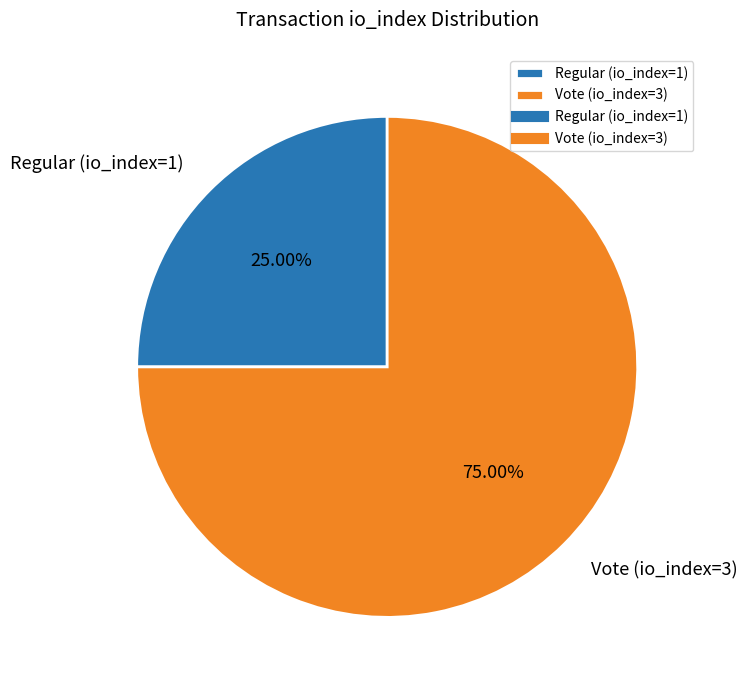

To the nearest percent, what is the difference between the Vote (io_index=3) and Regular (io_index=1) slice percentages?

50%